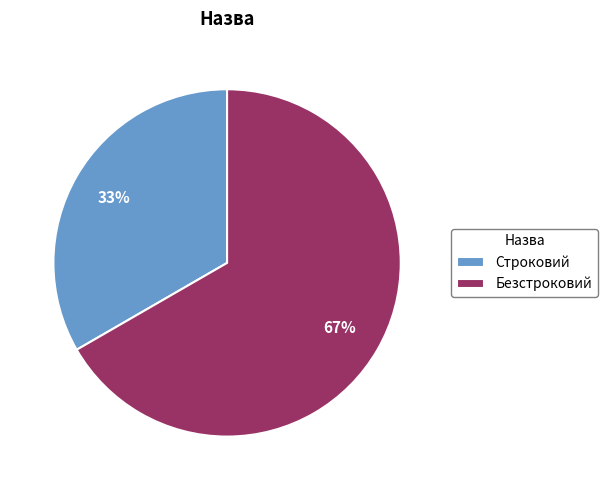

How many segments does this pie chart have?

2